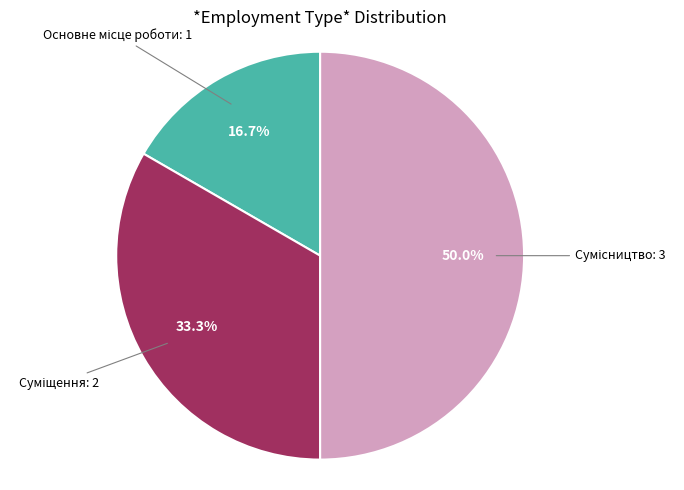

Which category has the biggest portion of the pie?

Сумісництво